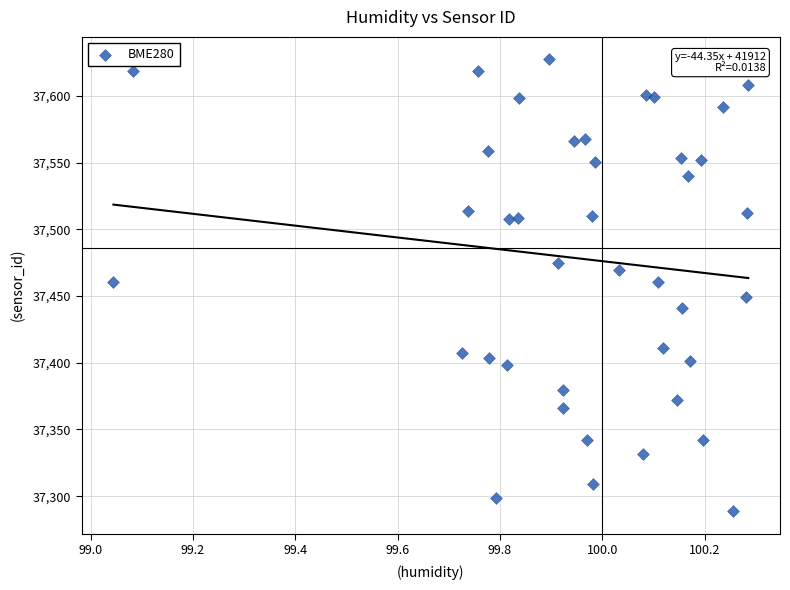

What is the range of X values (max minus min)?

1.2